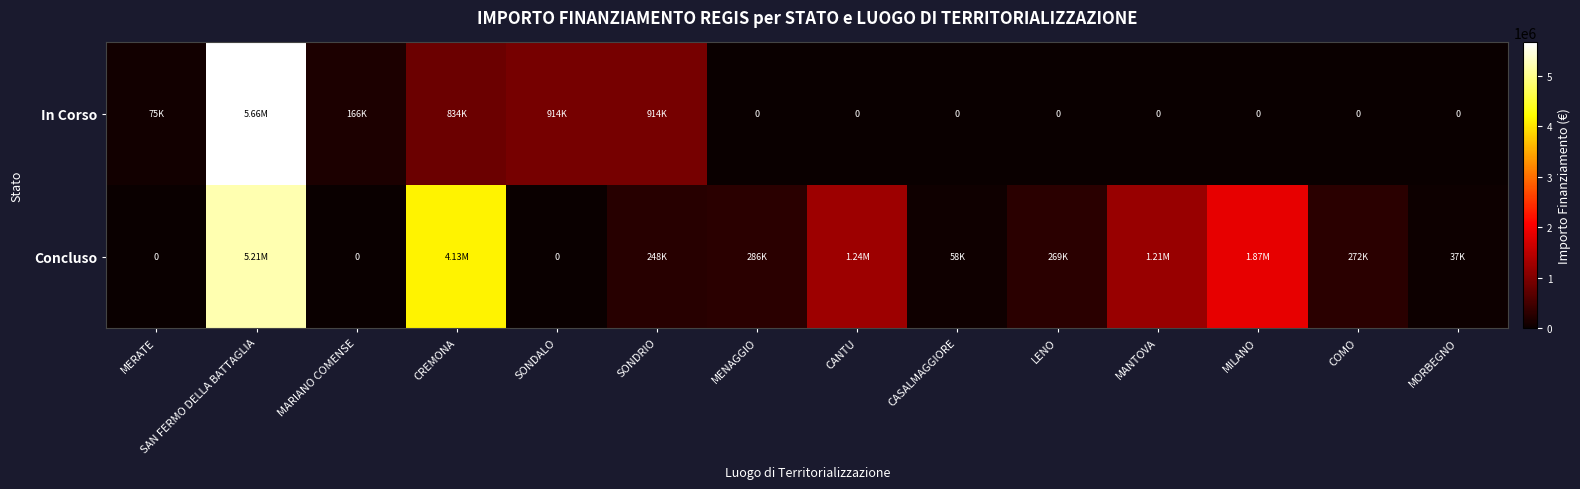

What is the spread (max minus min) of values at SONDALO?

914000.0